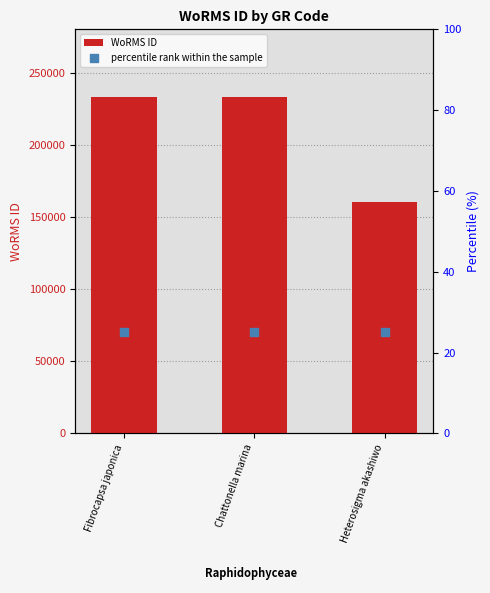

At how many categories does at least one series exceed 169219?

2